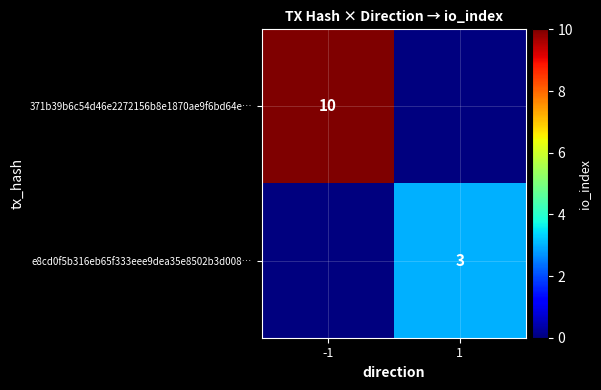

Is the value of 371b39b6c54d46e2272156b8e1870ae9f6bd64e… at -1 greater than the value of e8cd0f5b316eb65f333eee9dea35e8502b3d008… at 1?

Yes